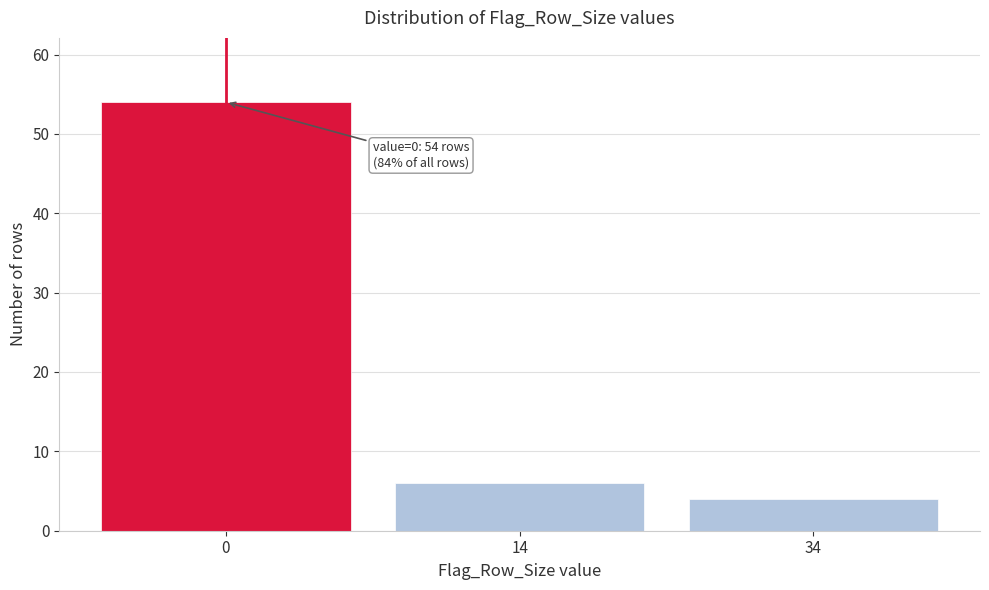

Reading left to right, what are all the values shown in this chart?

0=54	14=6	34=4